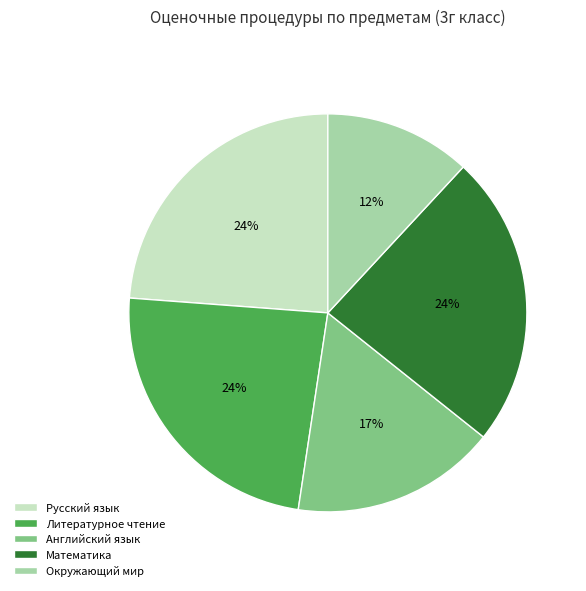

To the nearest percent, what is the difference between the Окружающий мир and Литературное чтение slice percentages?

12%